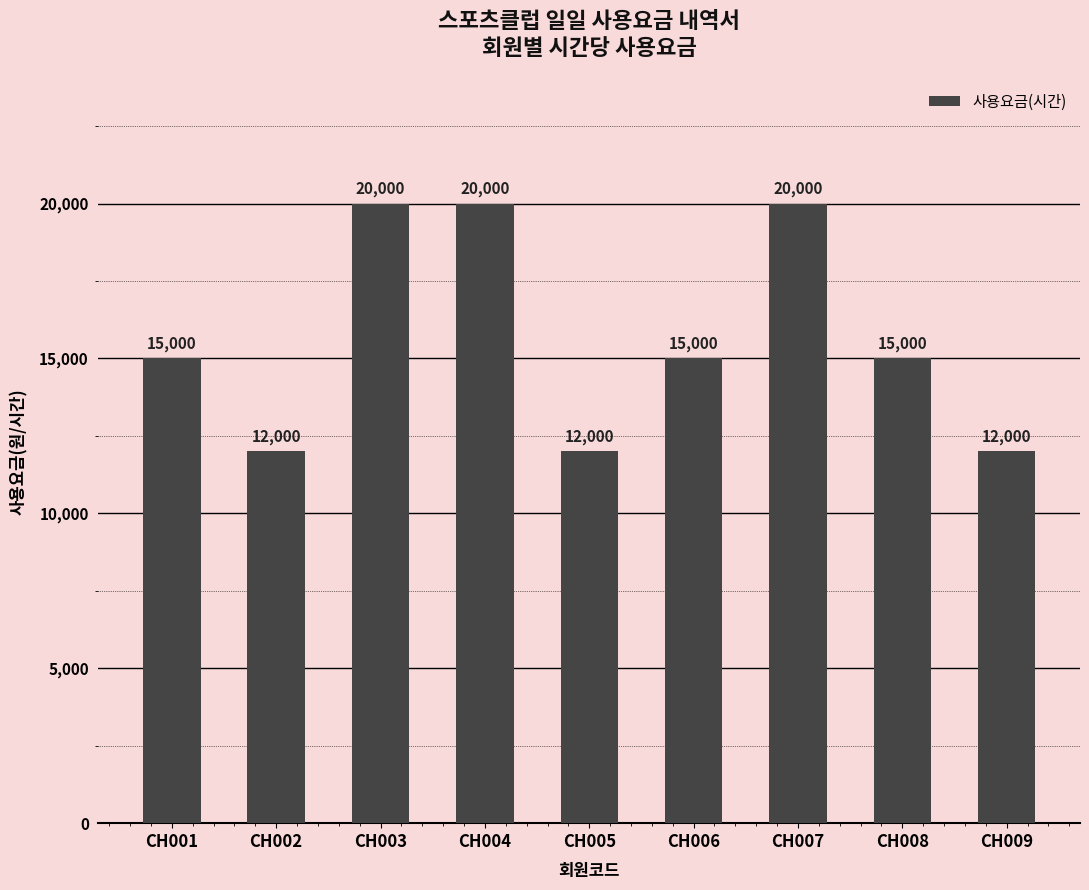

What is the smallest value displayed?

12000